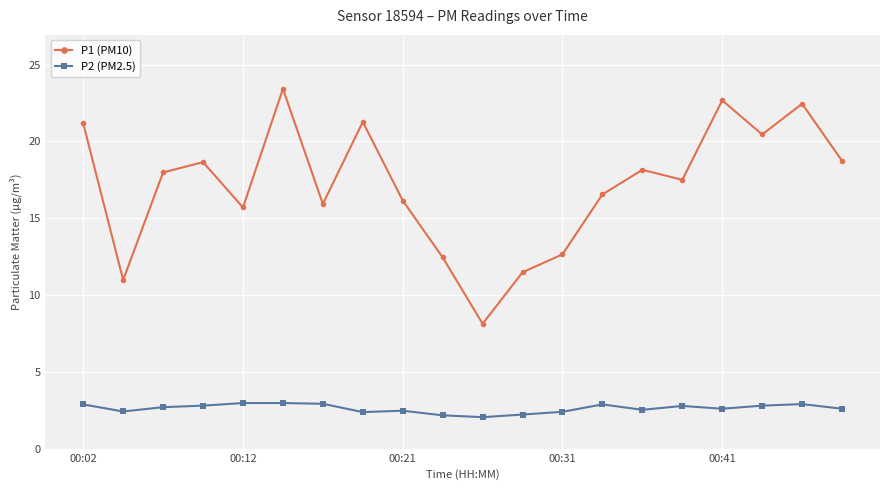

List the series in order of their overall mean, lowest first.

P2 (PM2.5), P1 (PM10)